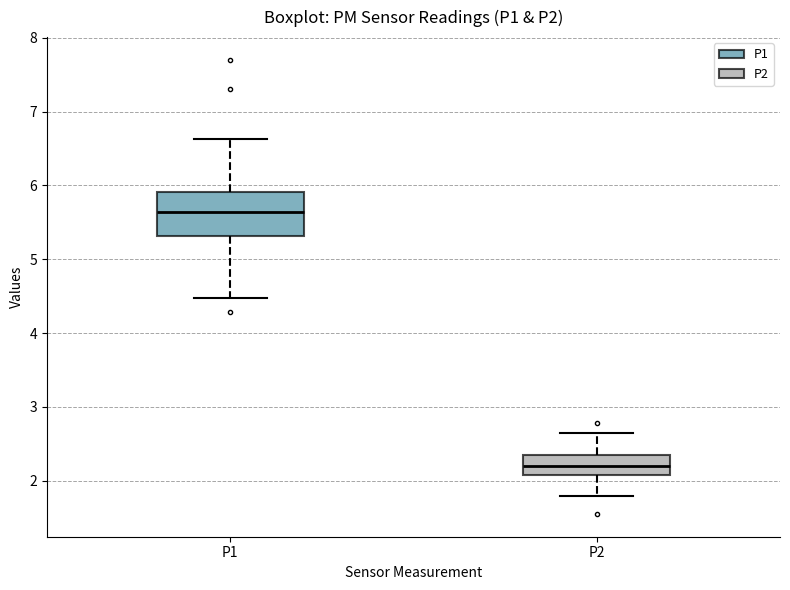

Which box is the tallest, from its lower edge to its upper edge?

P1